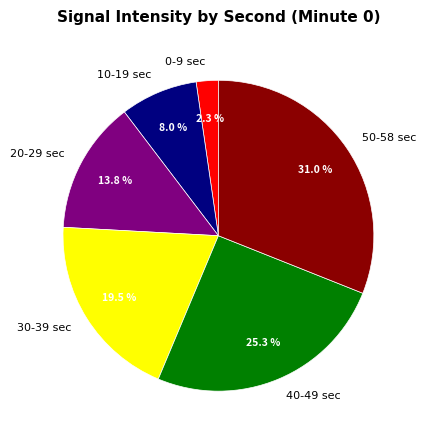

To the nearest percent, what is the difference between the largest and smallest slice percentages?

29%